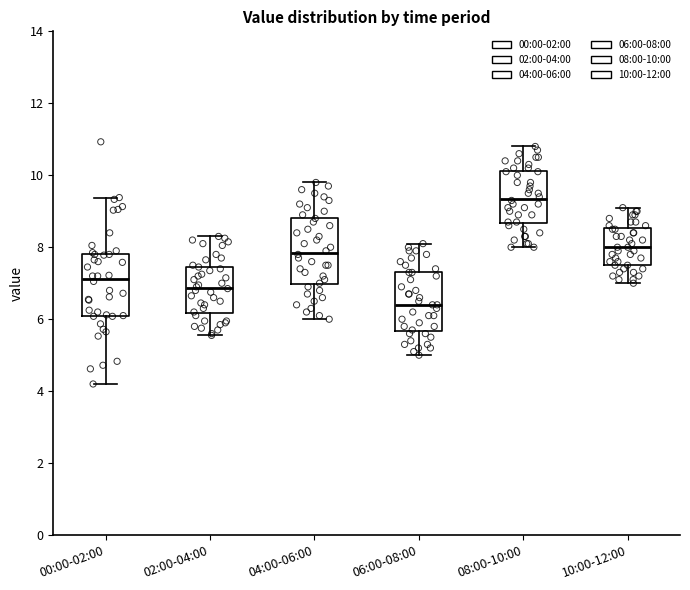

Where is the lower edge of the box for 04:00-06:00 on the y-axis? The values are not printed on the chart, so give them approximately, as read against the axis.

7.0